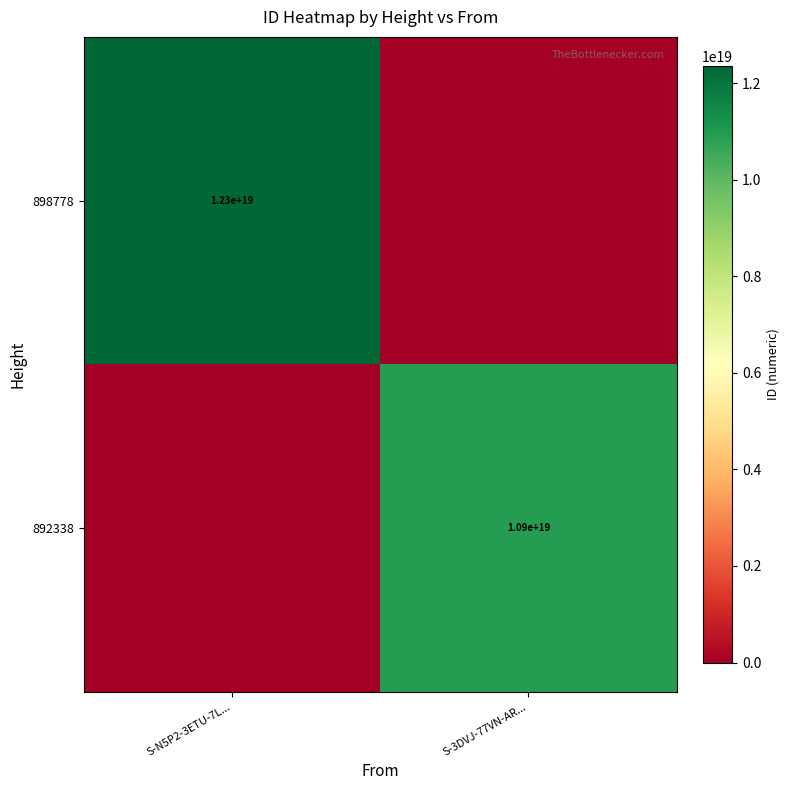

The 892338 series shows 10900000000000000000 at S-3DVJ-77VN-AR.... True or false?

True